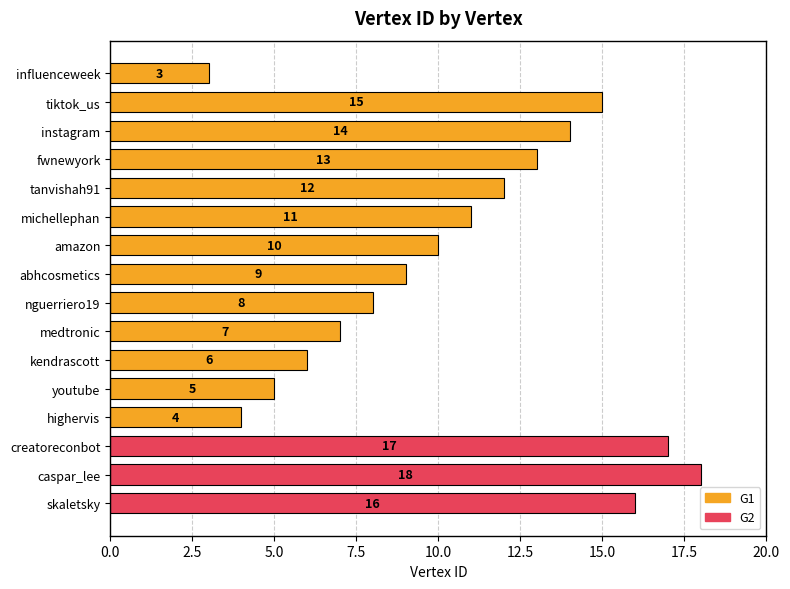

List the labels in order of value, smallest first.

influenceweek, highervis, youtube, kendrascott, medtronic, nguerriero19, abhcosmetics, amazon, michellephan, tanvishah91, fwnewyork, instagram, tiktok_us, skaletsky, creatoreconbot, caspar_lee